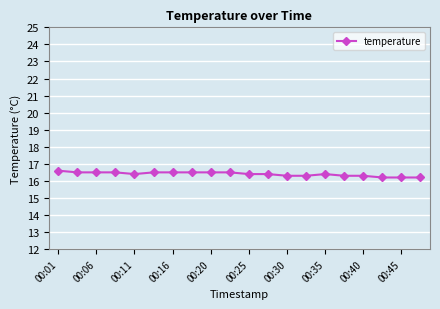

Count the values in the range 16 to 17.

20